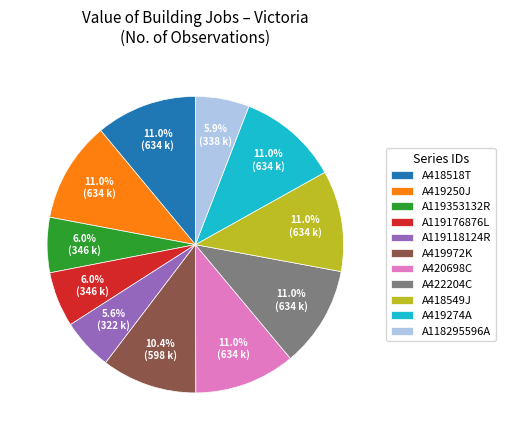

Does A419274A account for over 50% of the chart?

No